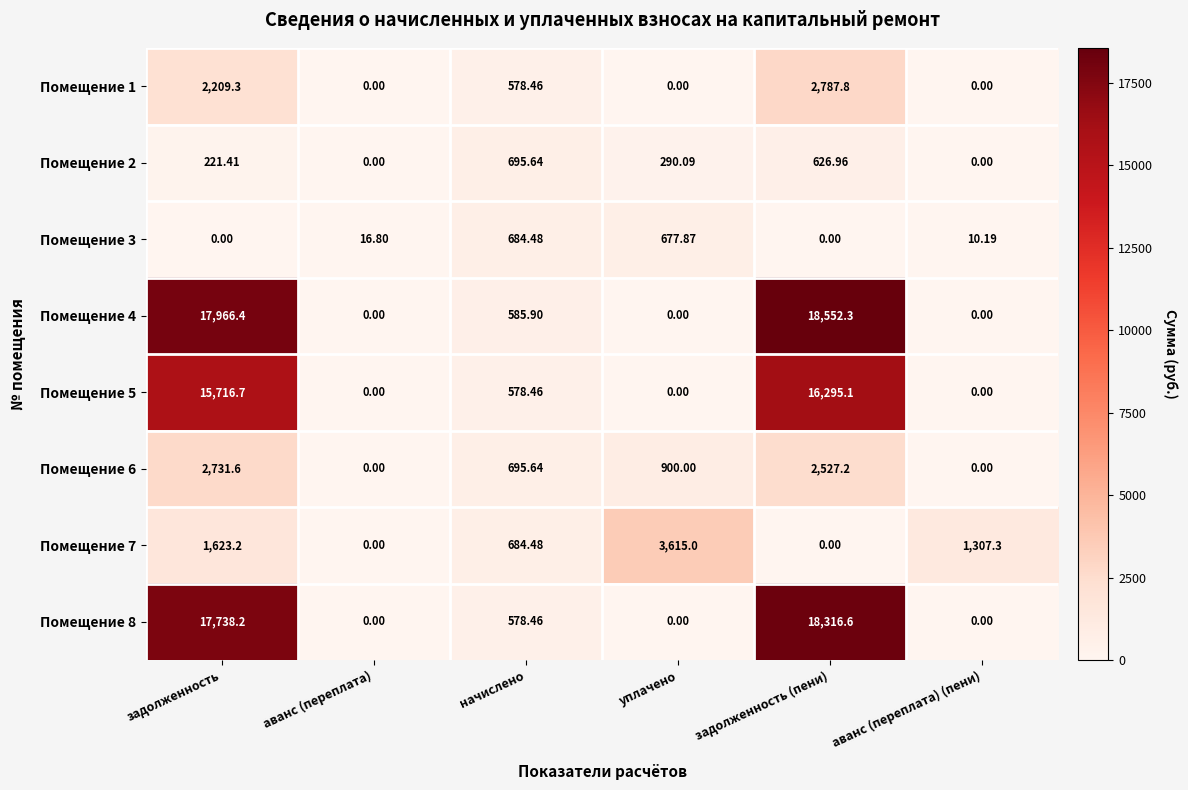

Is the value of Помещение 6 at задолженность greater than the value of Помещение 8 at аванс (переплата) (пени)?

Yes